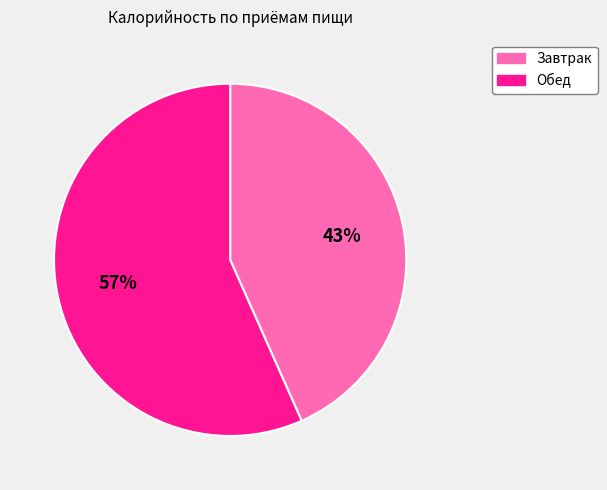

True or false: Завтрак accounts for 43% of the total.

True